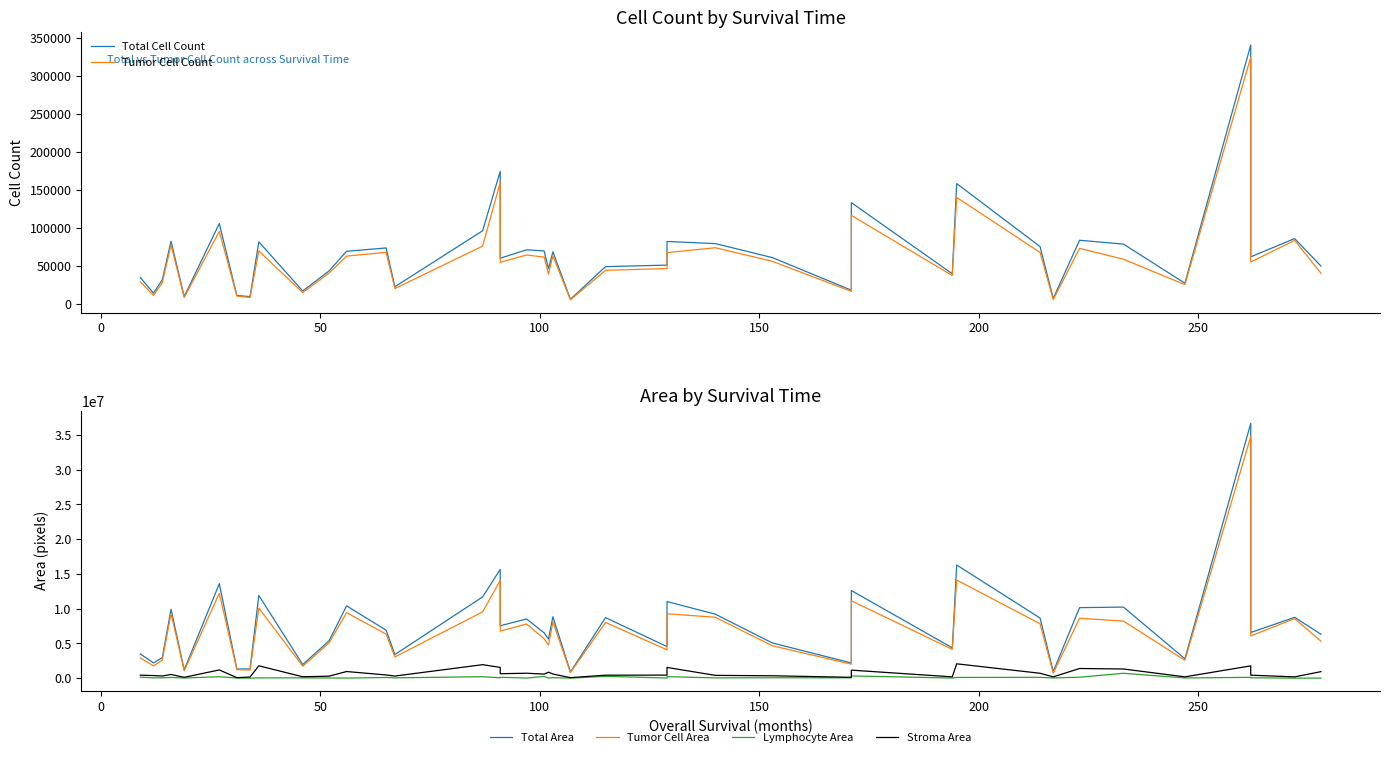

What is the difference between the maximum and minimum values in the Lymphocyte Area series?

699620